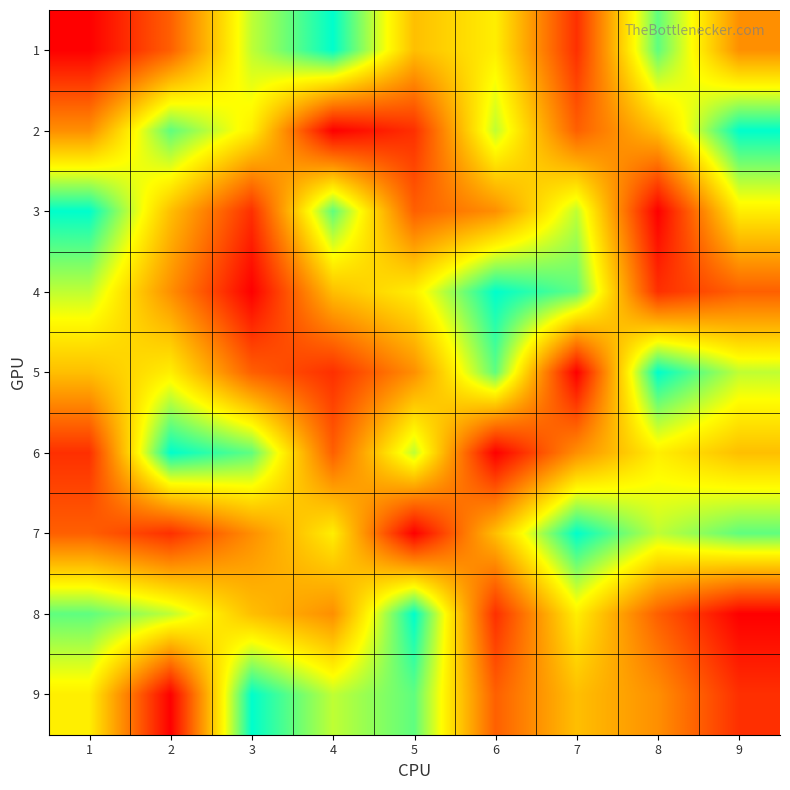

What is the difference between the highest and lowest values at 7?

8